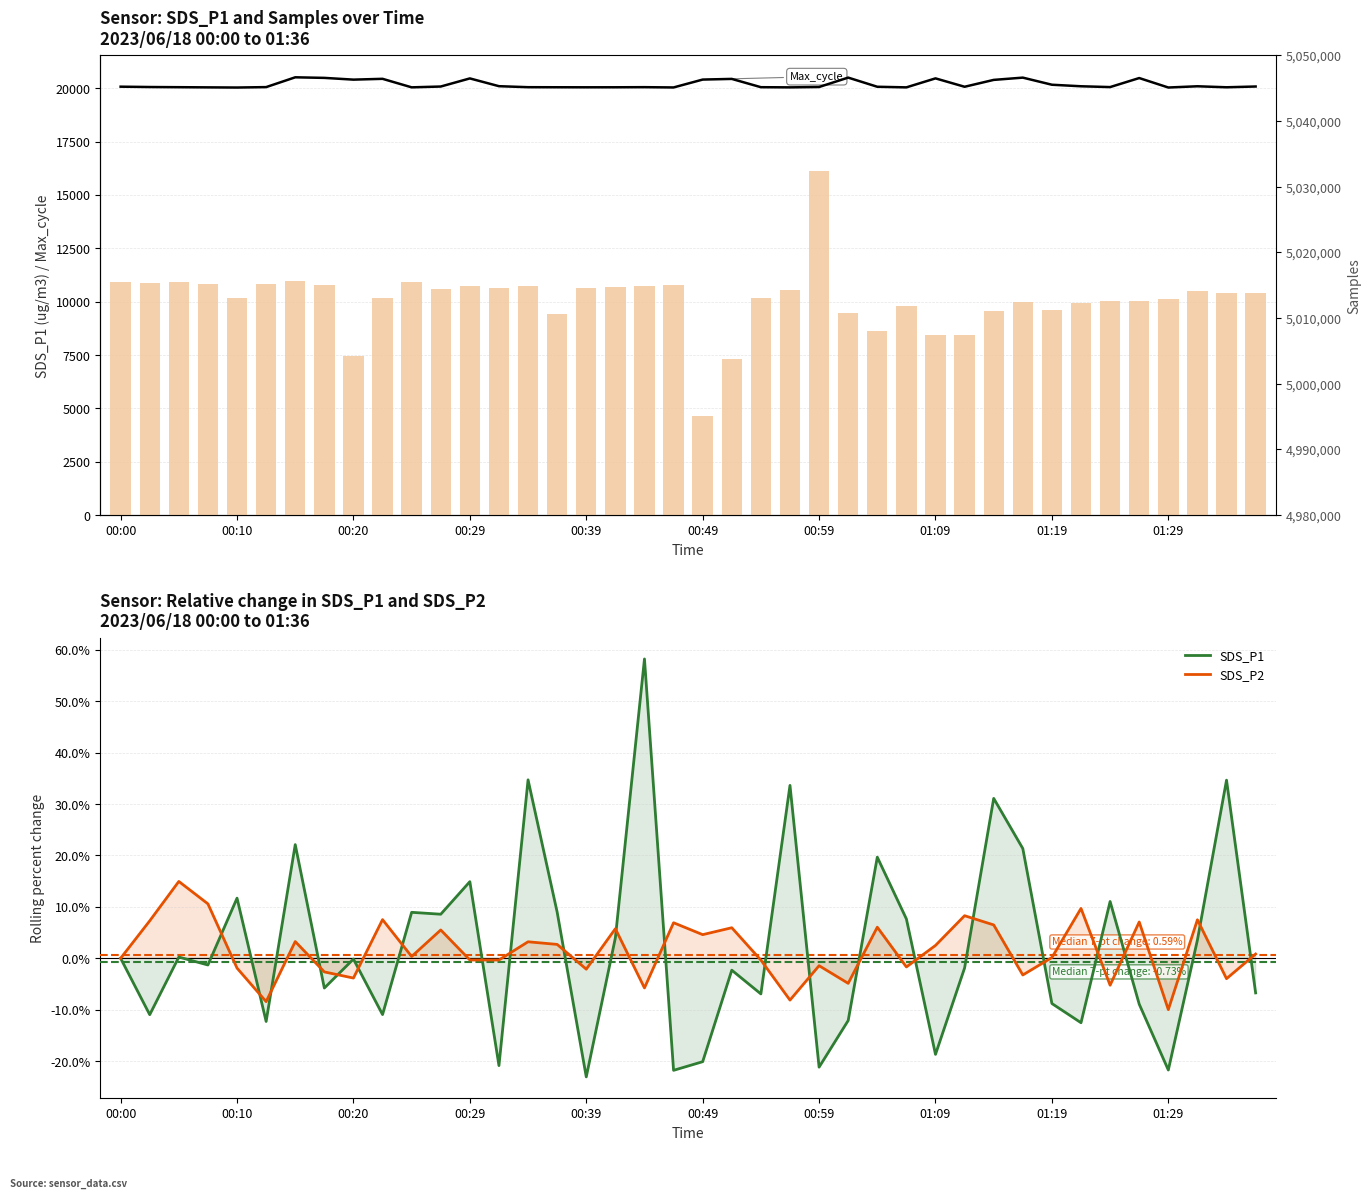

What is the sum of all SDS_P1 values?

85.8